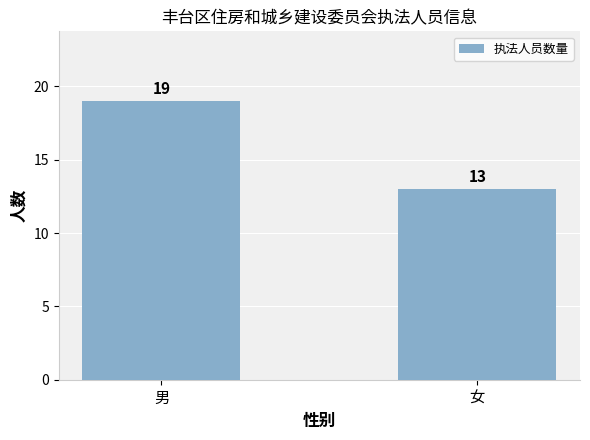

List the labels in order of value, largest first.

男, 女